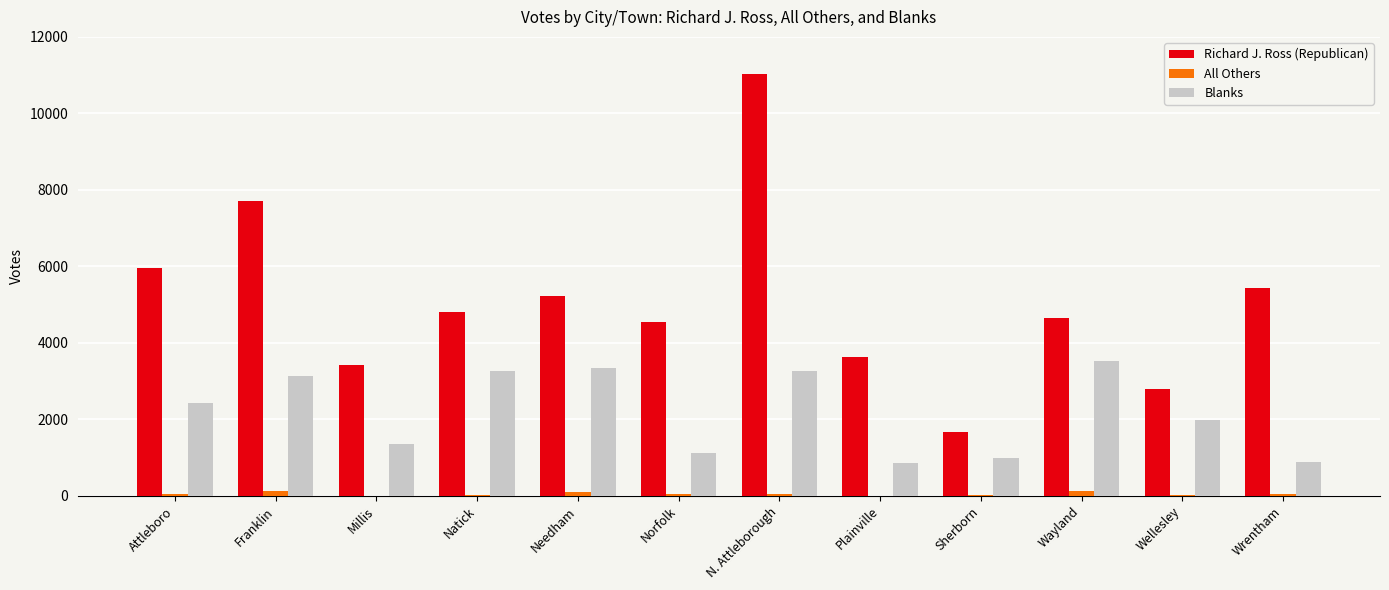

Is it true that Blanks equals 1188 at Franklin?

False